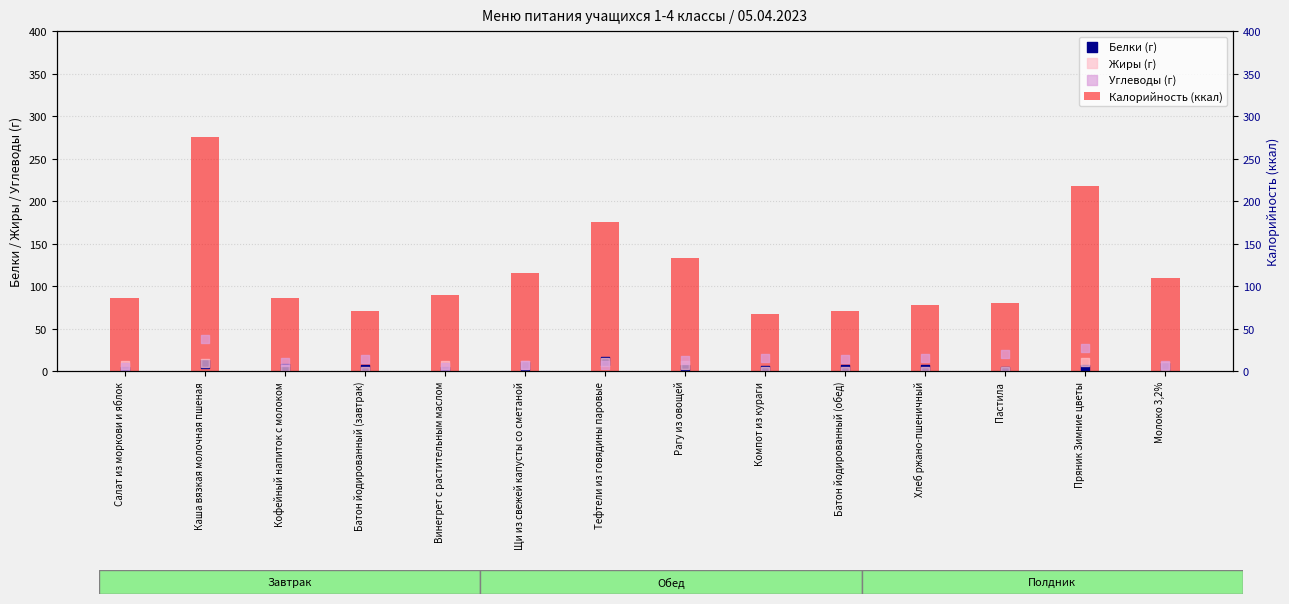

Which series reaches the minimum Y coordinate?

Жиры (г)